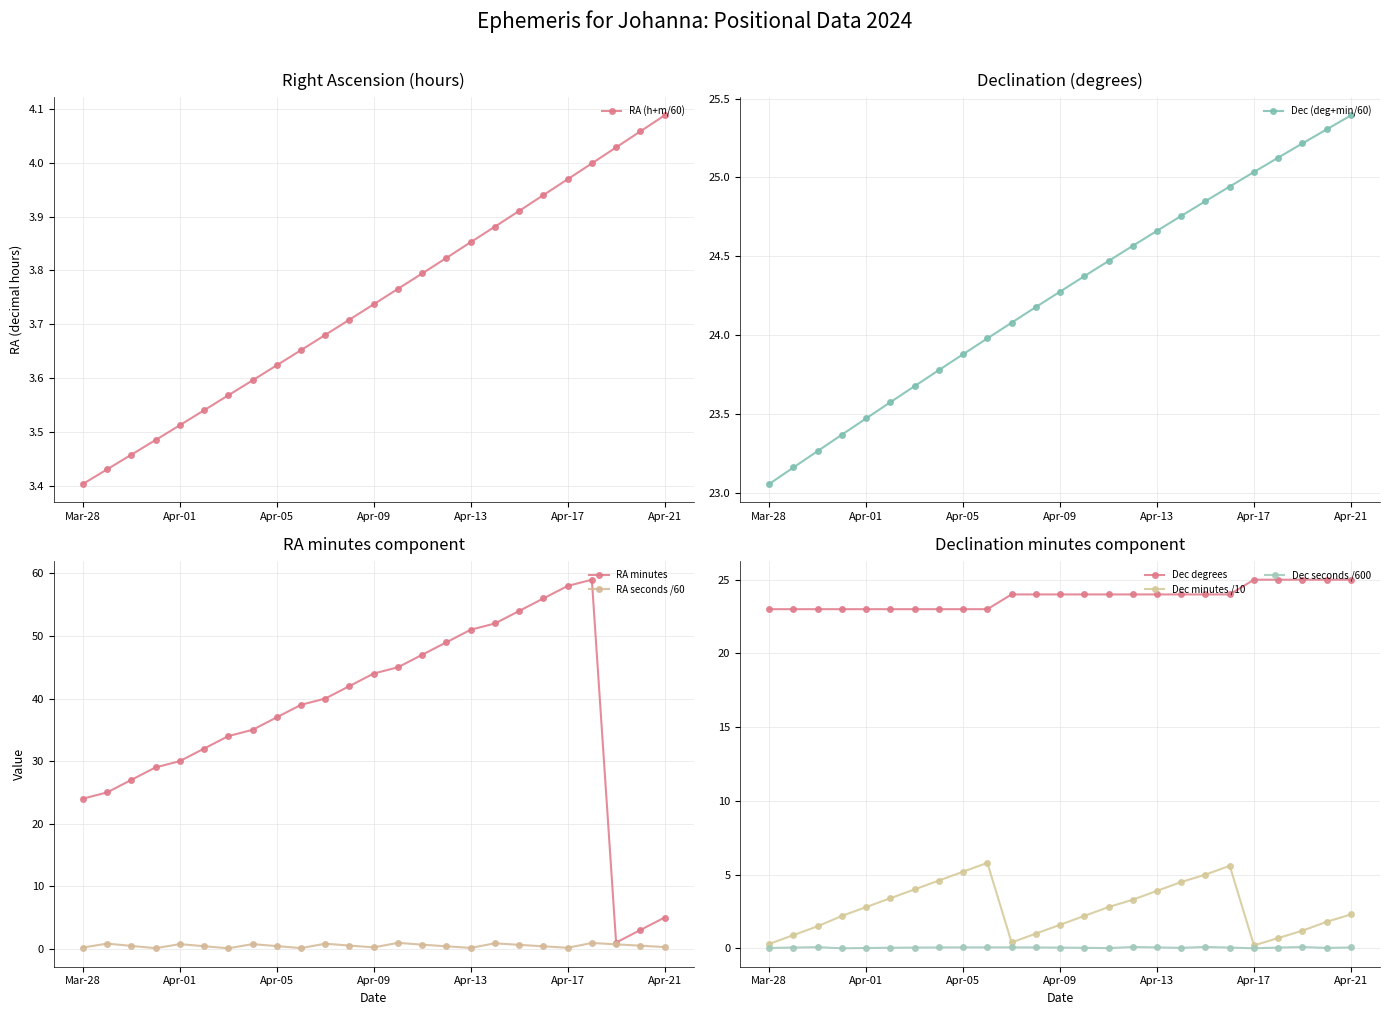

Reading right to left, transcribe all the data shown in this chart.

RA_min: 5.0	3.0	1.0	59.0	58.0	56.0	54.0	52.0	51.0	49.0	47.0	45.0	44.0	42.0	40.0	39.0	37.0	35.0	34.0	32.0	30.0	29.0	27.0	25.0	24.0
RA_sec: 0.3	0.5	0.7	0.9	0.2	0.4	0.6	0.9	0.1	0.4	0.7	0.9	0.2	0.5	0.8	0.1	0.4	0.8	0.1	0.4	0.8	0.1	0.5	0.8	0.2
Dec_deg: 25.0	25.0	25.0	25.0	25.0	24.0	24.0	24.0	24.0	24.0	24.0	24.0	24.0	24.0	24.0	23.0	23.0	23.0	23.0	23.0	23.0	23.0	23.0	23.0	23.0
Dec_min: 2.3	1.8	1.2	0.7	0.2	5.6	5.0	4.5	3.9	3.3	2.8	2.2	1.6	1.0	0.4	5.8	5.2	4.6	4.0	3.4	2.8	2.2	1.5	0.9	0.3
Dec_sec: 0.1	0.0	0.1	0.1	0.0	0.1	0.1	0.0	0.1	0.1	0.0	0.0	0.1	0.1	0.1	0.1	0.1	0.1	0.1	0.0	0.0	0.0	0.1	0.1	0.0